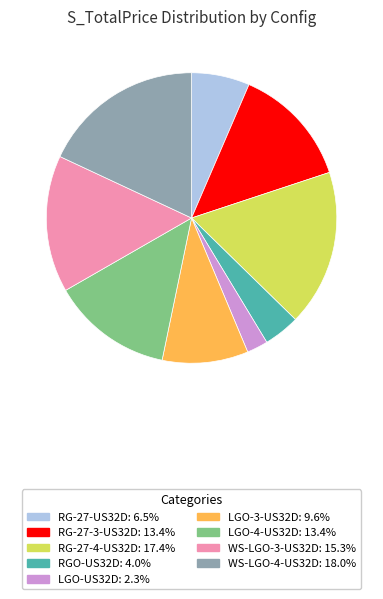

Does any single category account for the majority?

No